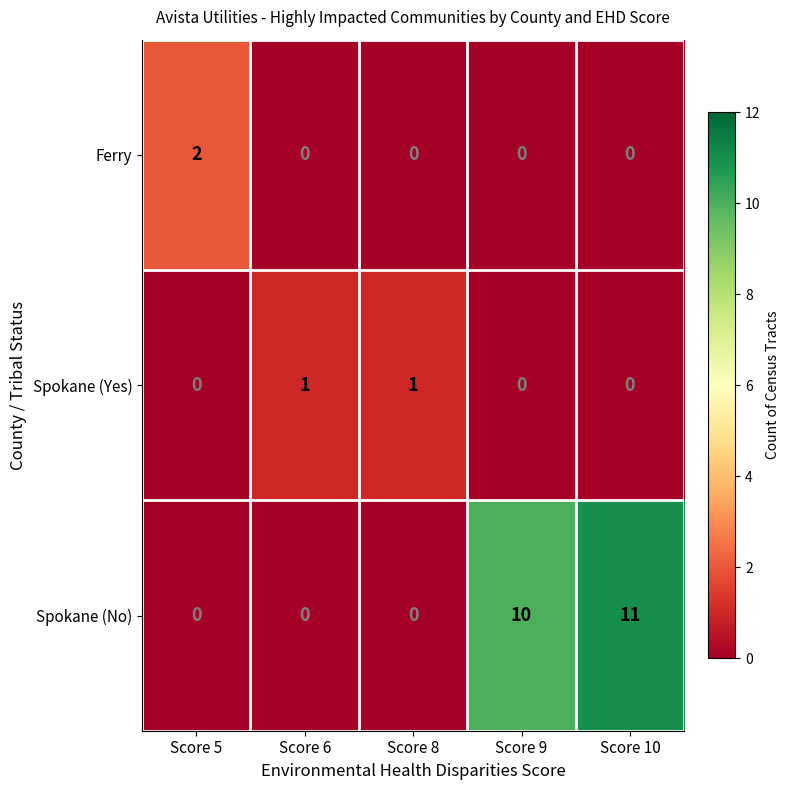

Between Score 8 and Score 10, which series saw the biggest shift?

Spokane (No)